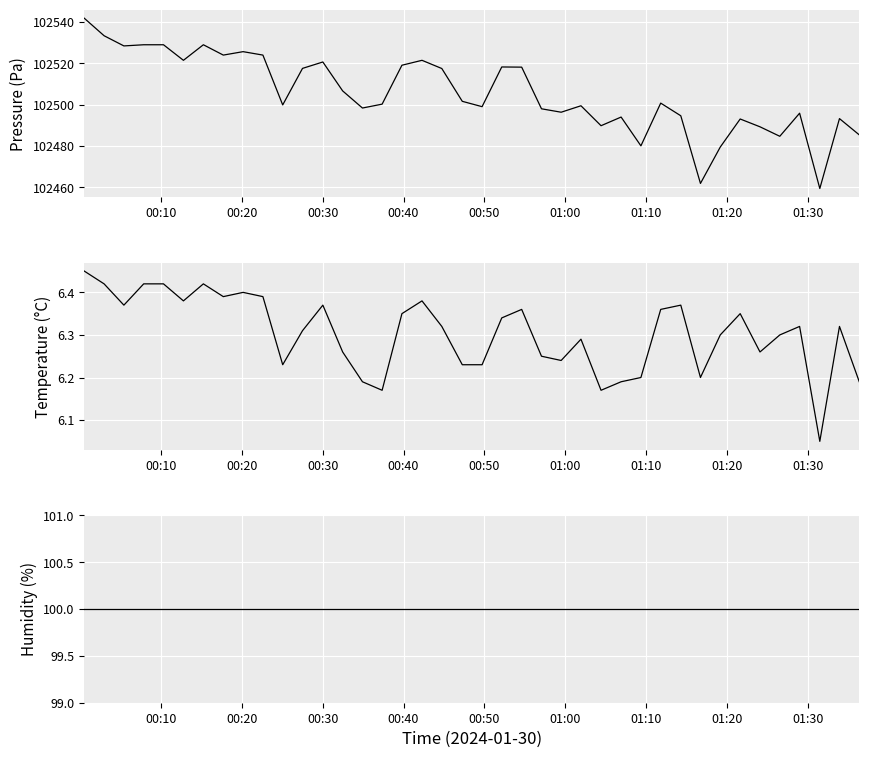

Reading left to right, list all the values displayed in this chart.

pressure: 102541.8	102533.3	102528.4	102529.0	102529.0	102521.4	102529.0	102524.0	102525.6	102524.0	102499.8	102517.5	102520.6	102506.6	102498.3	102500.2	102519.1	102521.4	102517.5	102501.6	102499.0	102518.2	102518.1	102498.0	102496.3	102499.4	102489.8	102494.0	102480.0	102500.7	102494.6	102461.8	102479.4	102493.0	102489.2	102484.7	102495.8	102459.4	102493.2	102485.3
temperature: 6.5	6.4	6.4	6.4	6.4	6.4	6.4	6.4	6.4	6.4	6.2	6.3	6.4	6.3	6.2	6.2	6.3	6.4	6.3	6.2	6.2	6.3	6.4	6.2	6.2	6.3	6.2	6.2	6.2	6.4	6.4	6.2	6.3	6.3	6.3	6.3	6.3	6.0	6.3	6.2
humidity: 100.0	100.0	100.0	100.0	100.0	100.0	100.0	100.0	100.0	100.0	100.0	100.0	100.0	100.0	100.0	100.0	100.0	100.0	100.0	100.0	100.0	100.0	100.0	100.0	100.0	100.0	100.0	100.0	100.0	100.0	100.0	100.0	100.0	100.0	100.0	100.0	100.0	100.0	100.0	100.0